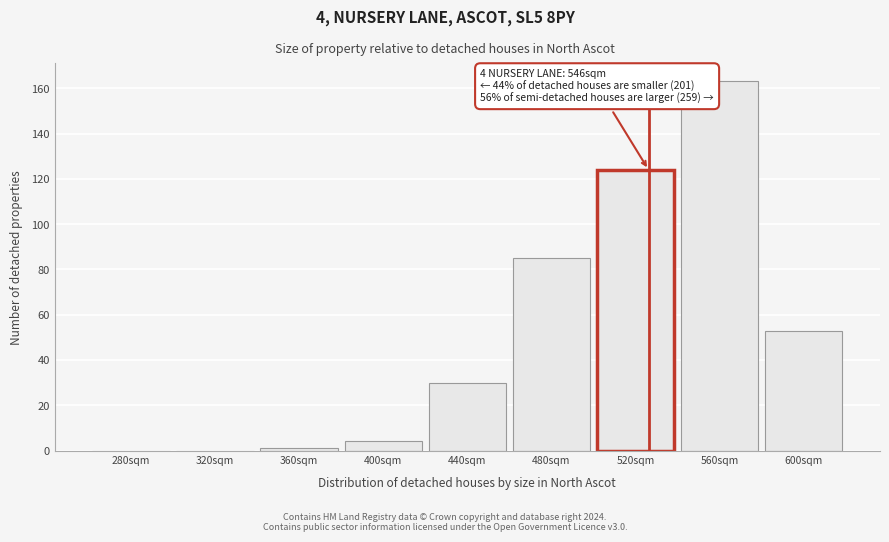

Reading left to right, what are all the values shown in this chart?

280sqm=0	320sqm=0	360sqm=1	400sqm=4	440sqm=30	480sqm=85	520sqm=124	560sqm=163	600sqm=53